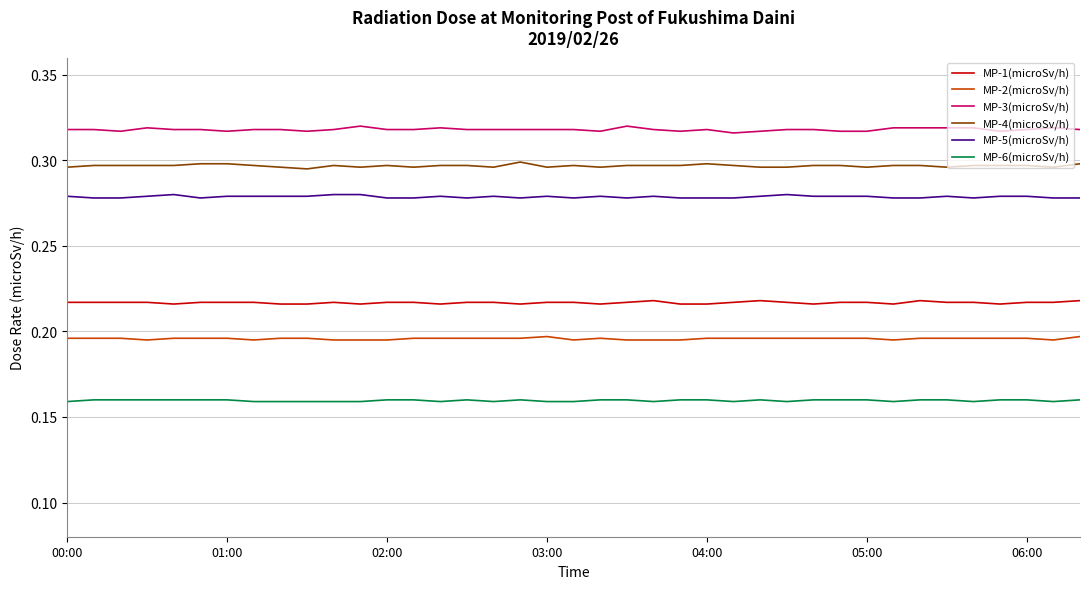

Rank the series by their maximum value, from highest to lowest.

MP-3(microSv/h), MP-4(microSv/h), MP-5(microSv/h), MP-1(microSv/h), MP-2(microSv/h), MP-6(microSv/h)